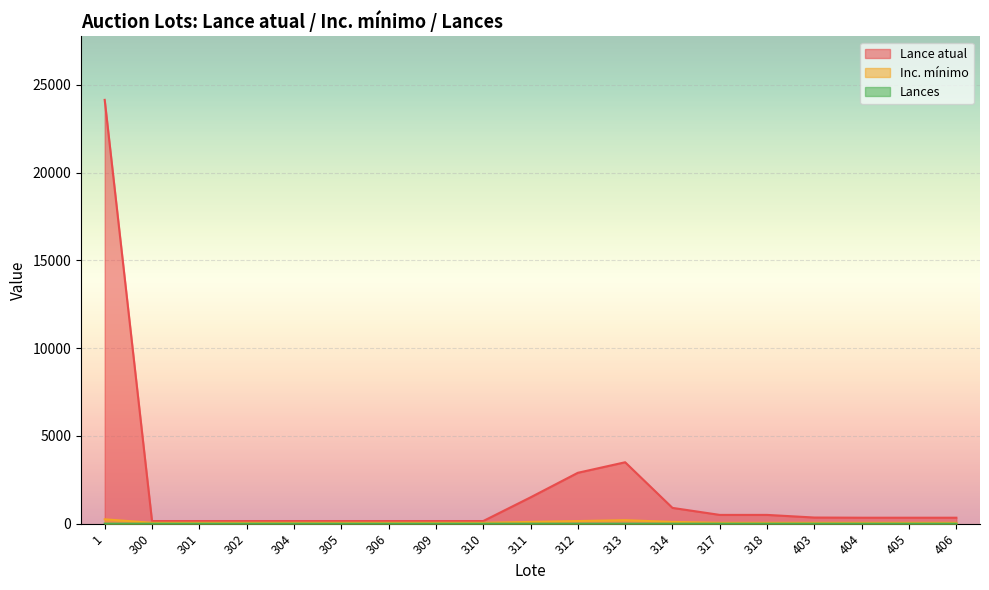

Which series has the largest total across all categories?

Lance atual